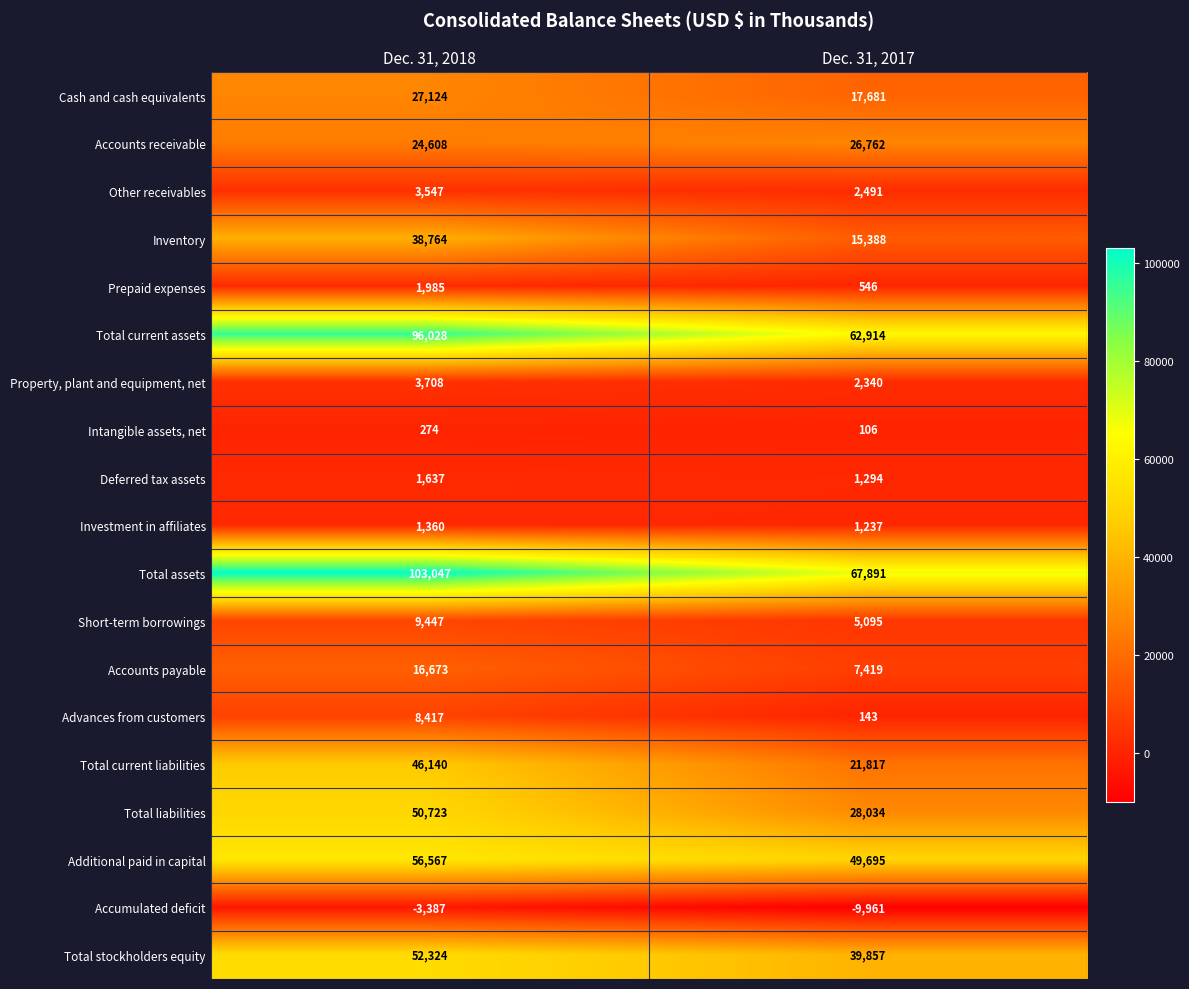

What value does the Cash and cash equivalents series have at Dec. 31, 2018, to the nearest 50?

27100